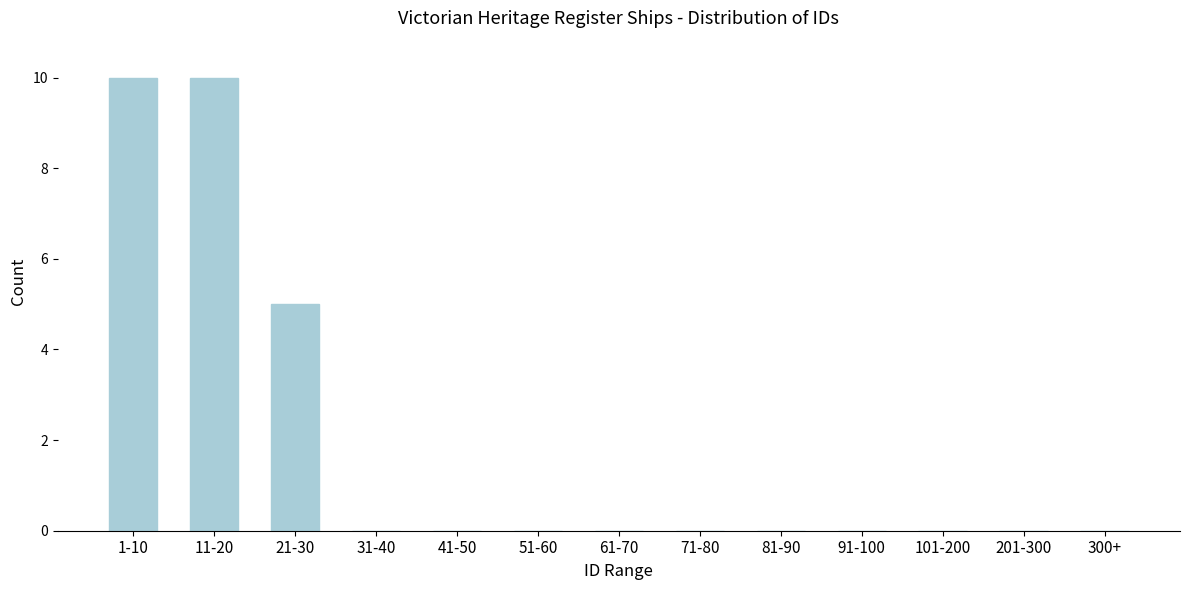

Reading left to right, list all the values displayed in this chart.

1-10=10	11-20=10	21-30=5	31-40=0	41-50=0	51-60=0	61-70=0	71-80=0	81-90=0	91-100=0	101-200=0	201-300=0	300+=0